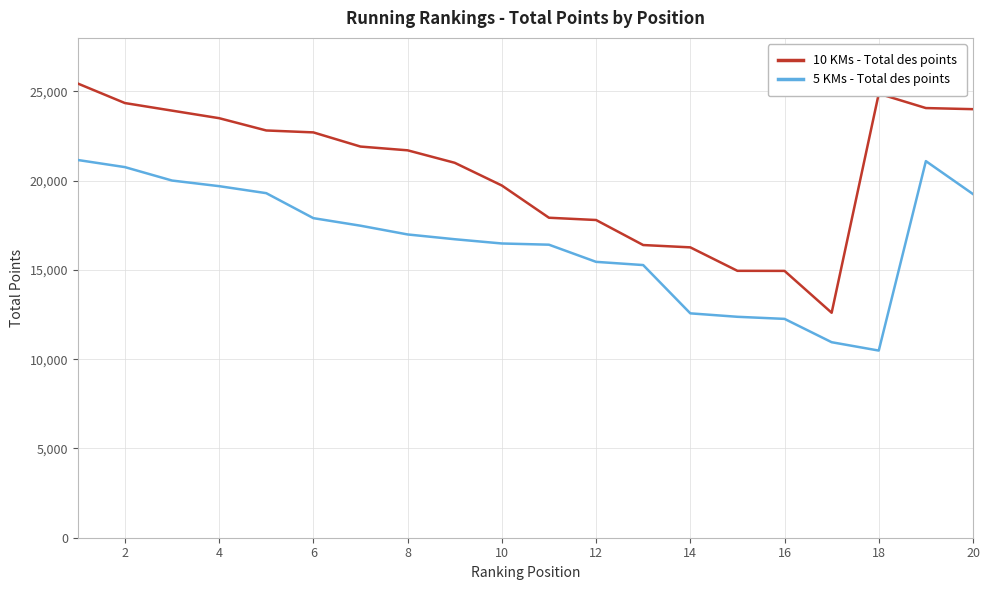

What is the sum of all 5 KMs - Total des points values?

332631